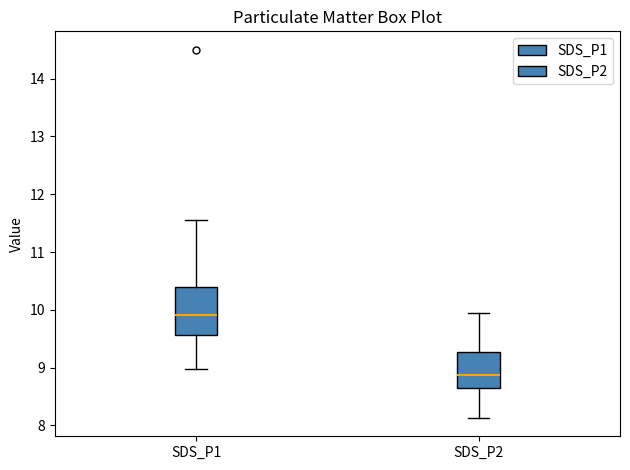

Reading left to right, transcribe this box plot: for each box, give where its median line is, the range the box spans, and where its two whiskers end, as read against the y-axis. The values are not printed on the chart, so give them approximately, as read against the axis.

SDS_P1: median 9.9, box 9.6 to 10.4, whiskers 9.0 to 11.6
SDS_P2: median 8.9, box 8.6 to 9.3, whiskers 8.1 to 10.0